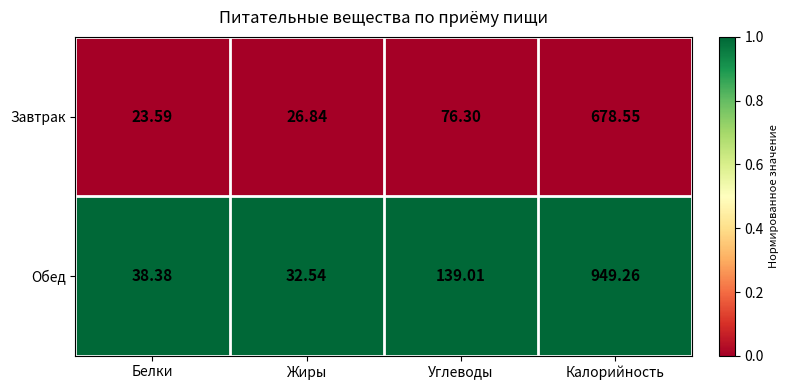

Which series changed the most between Жиры and Углеводы?

Обед